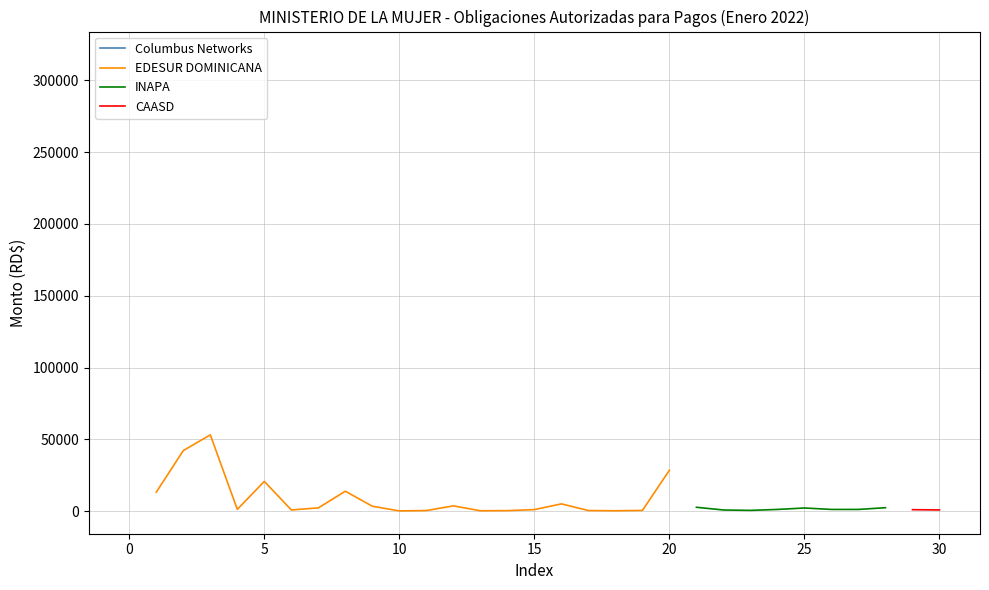

Does the chart have visible grid lines?

Yes